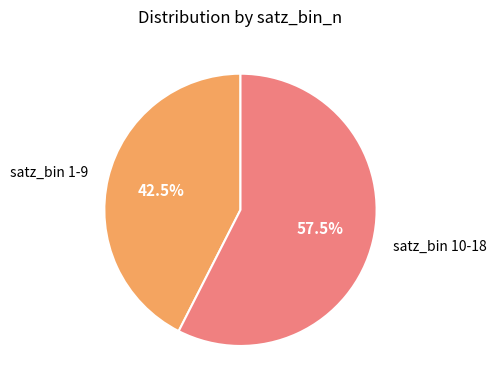

Between satz_bin 1-9 and satz_bin 10-18, which is larger?

satz_bin 10-18